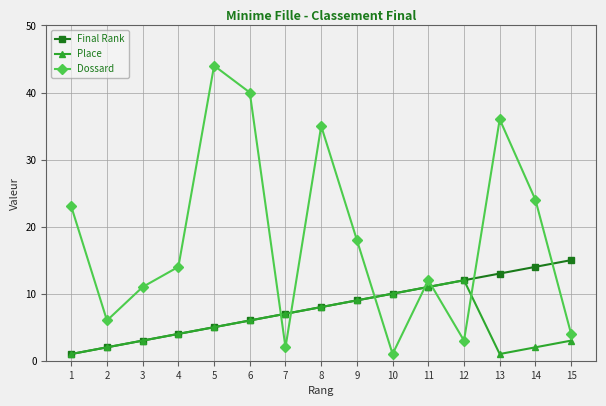

At which label is Final Rank closest to 8?

8